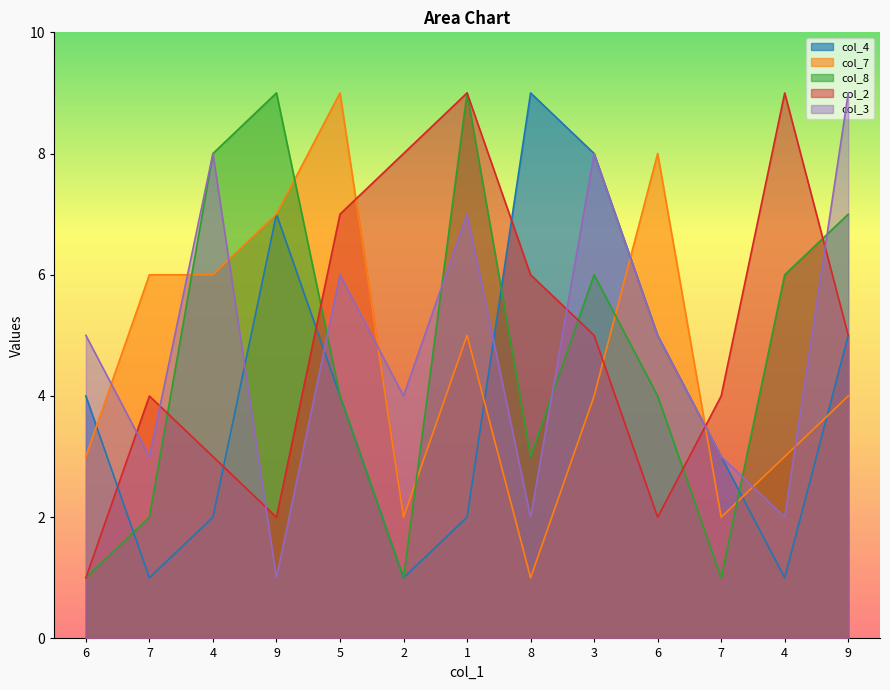

The value of col_8 at 7 is 2. True or false?

True